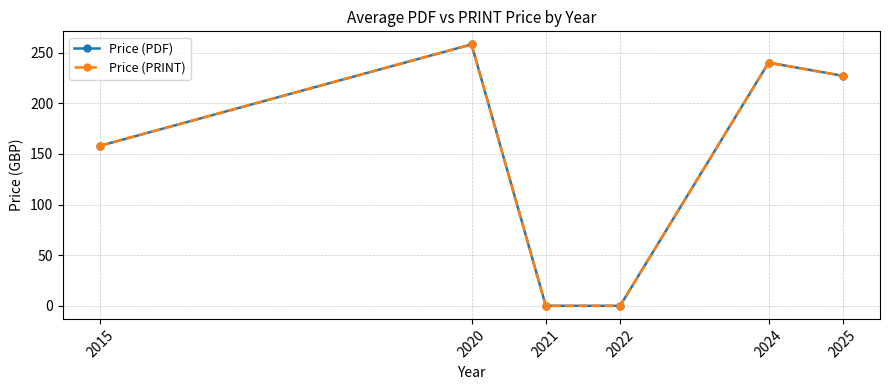

Is this an area chart (filled region under the line)?

No